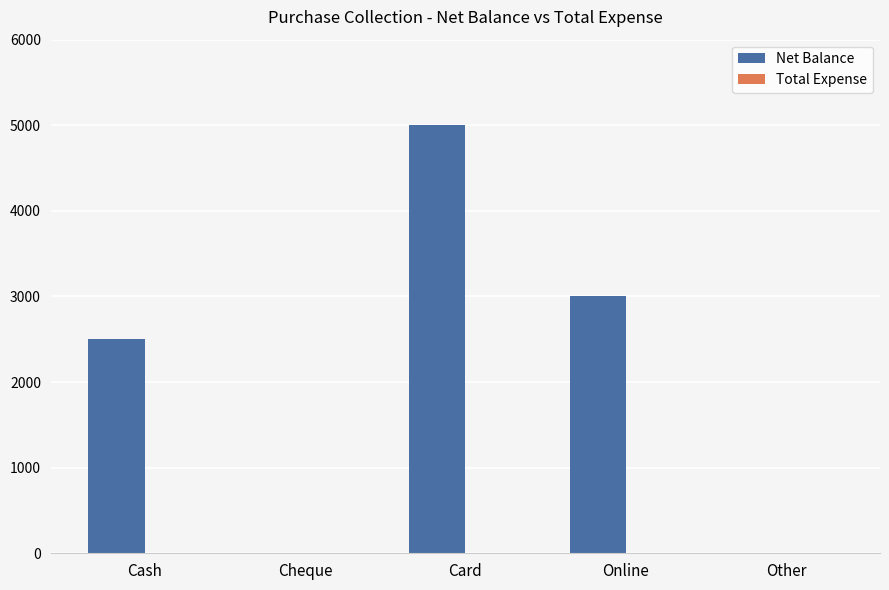

True or false: the data shows 1566 at Online.

False